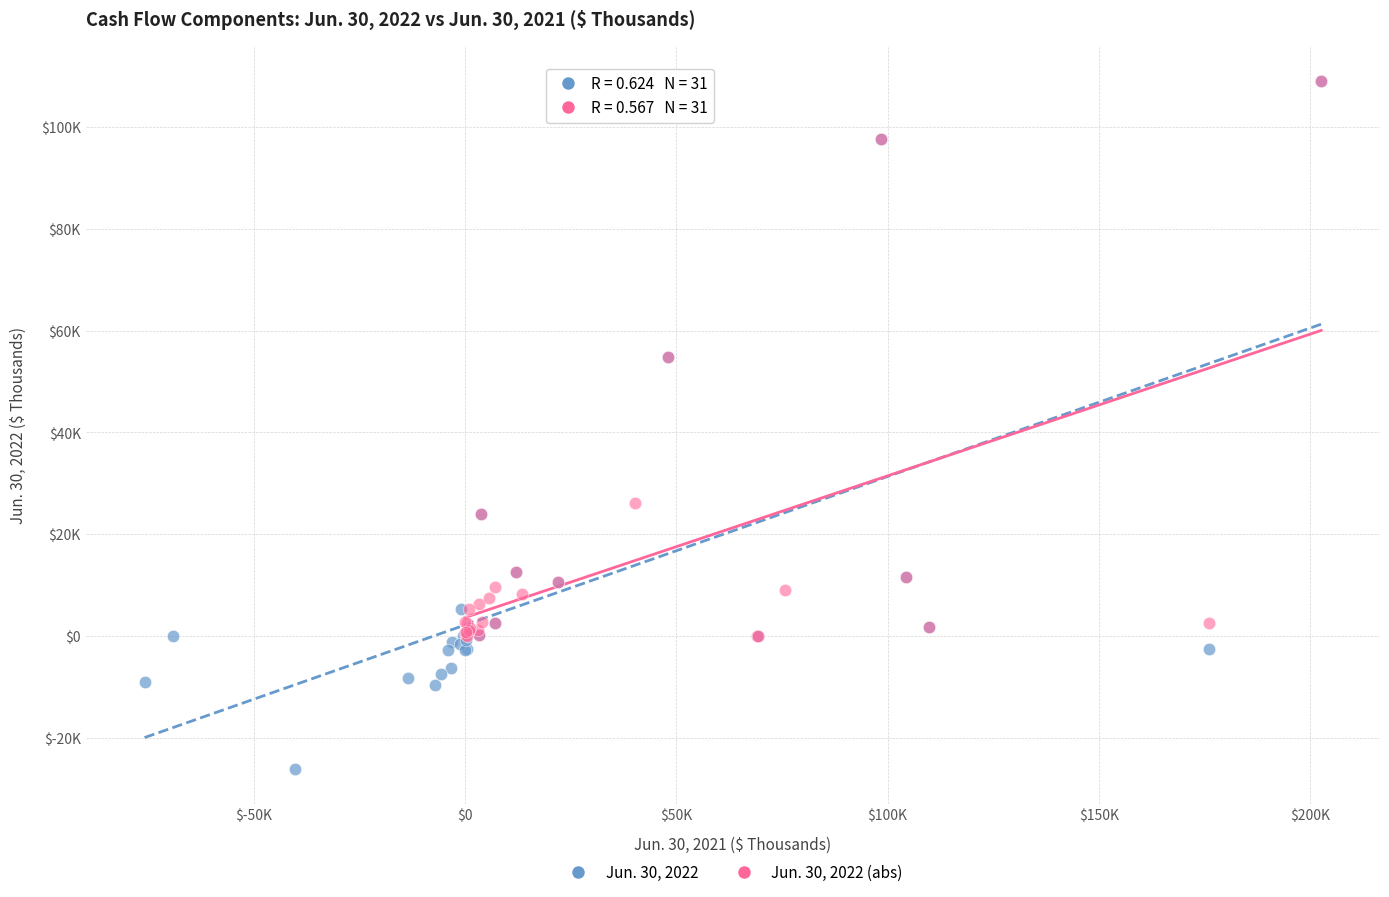

Which series contains the lowest Y value?

Jun. 30, 2022